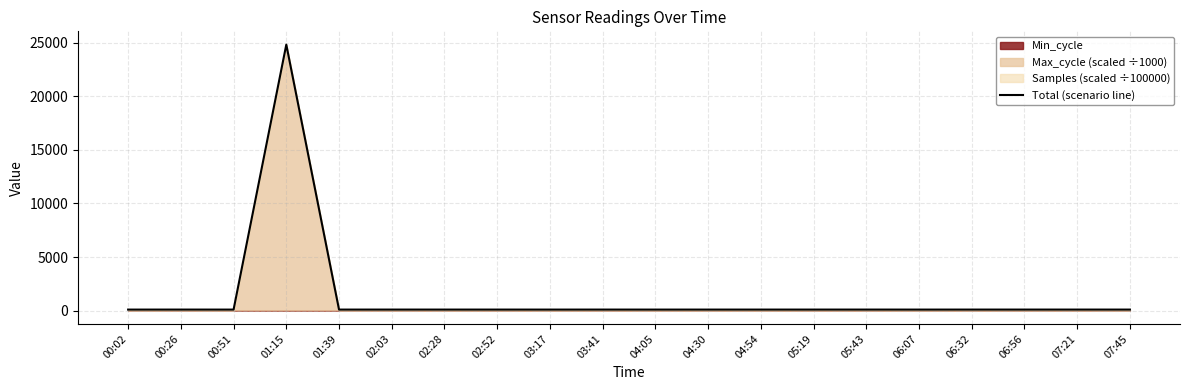

The chart shows a value of 24804.6 at 01:15. True or false?

True